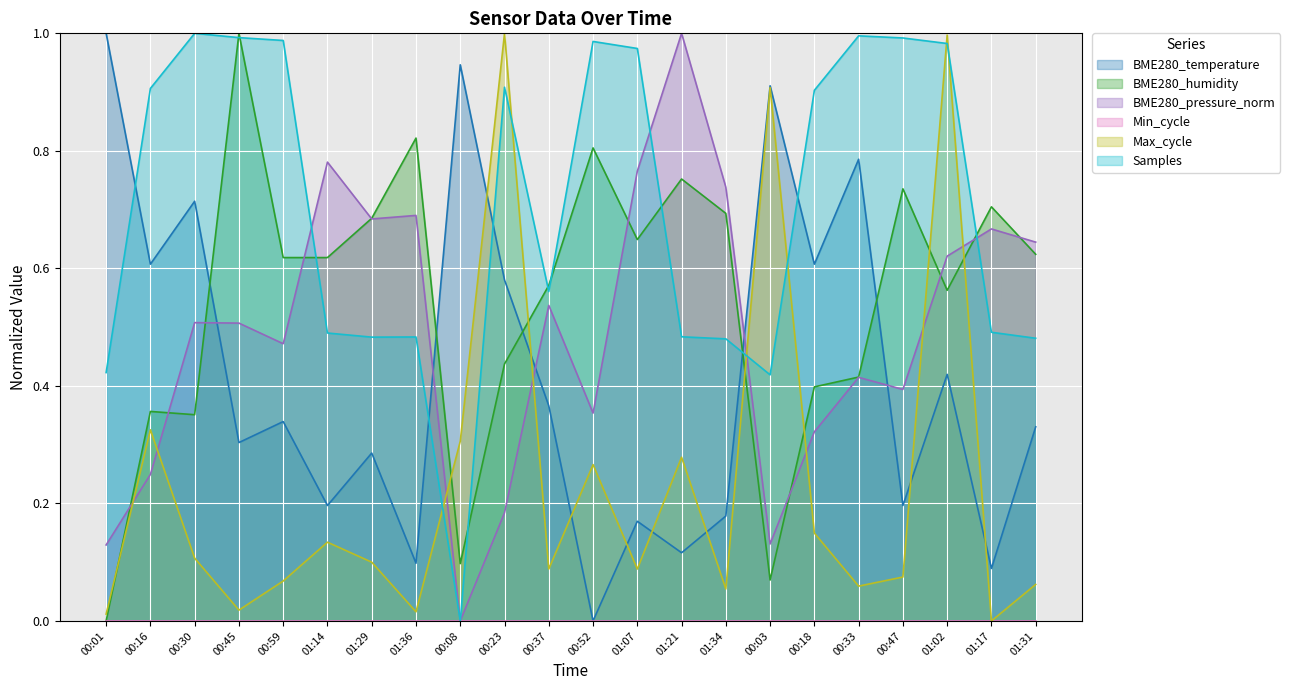

Which series has the largest range (max minus min)?

BME280_temperature